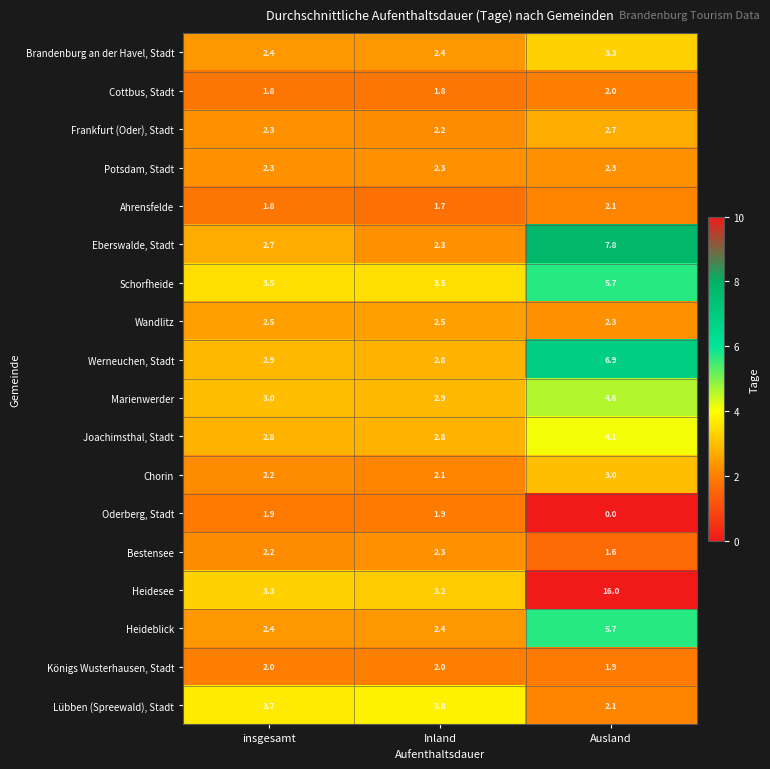

What is the maximum value shown in the chart?

16.0